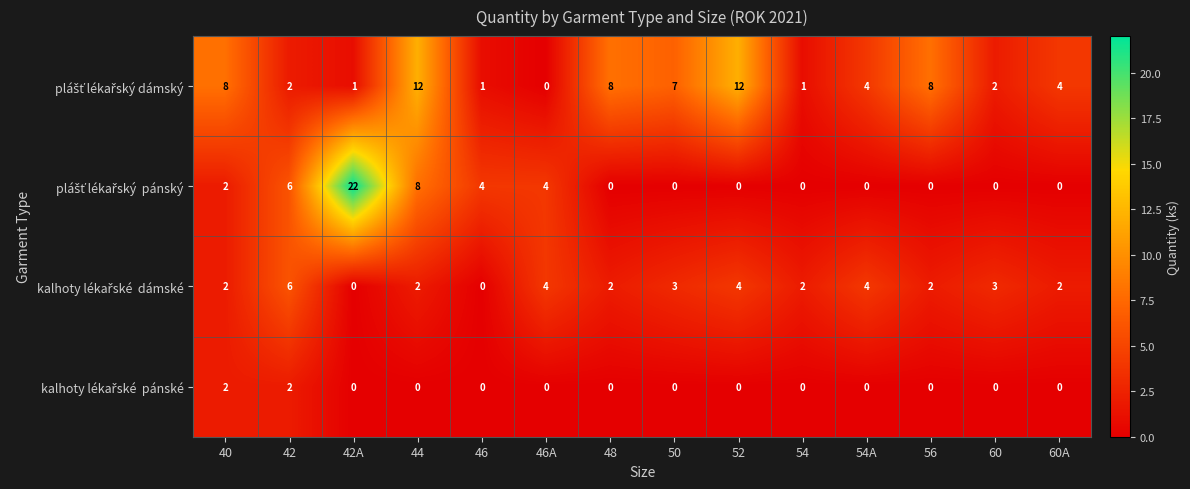

What is the difference between the highest and lowest values at 60A?

4